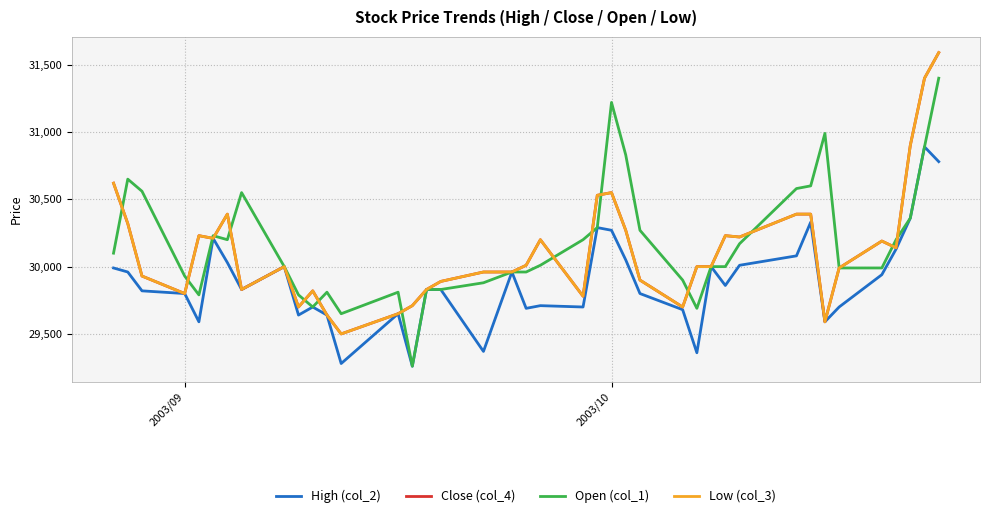

Does the chart display data point markers on the line(s)?

No